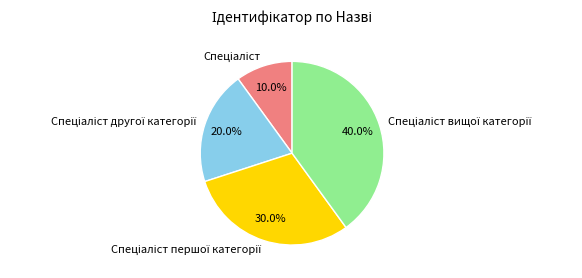

Is there a majority slice in this chart?

No